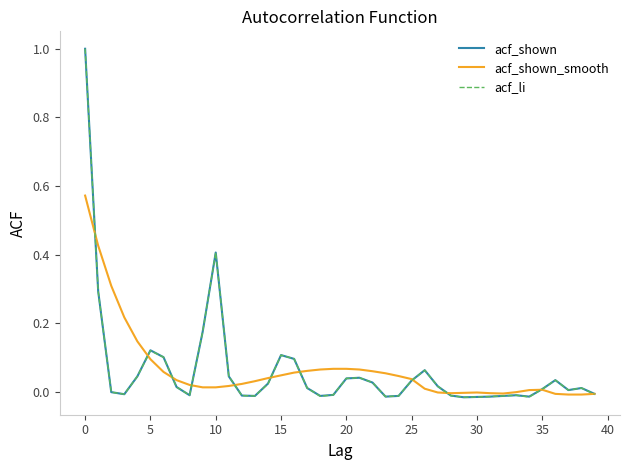

Is it true that acf_shown equals 1.6 at 0?

False